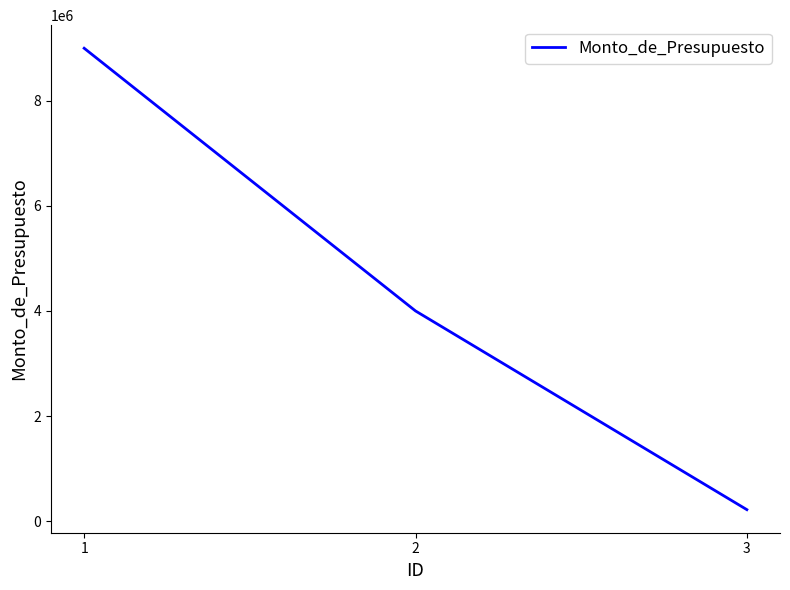

Which label corresponds to the smallest value in the chart?

3